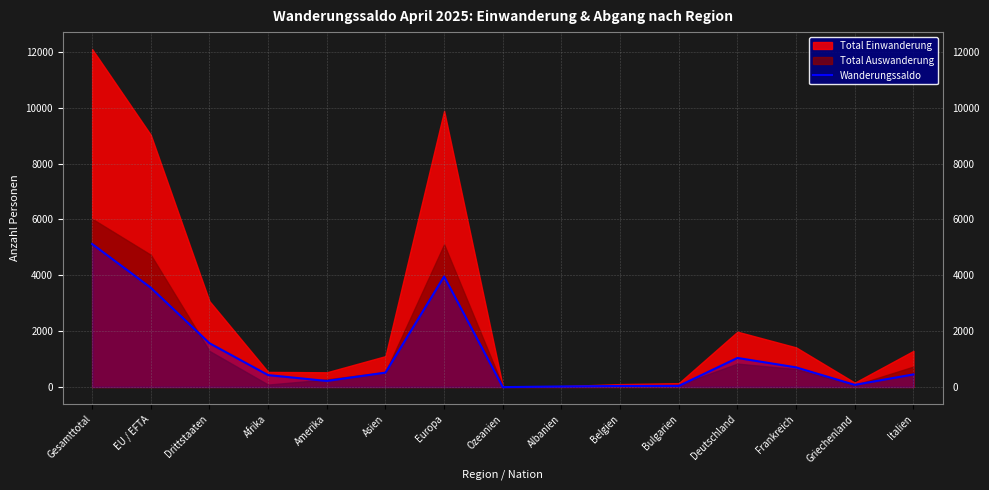

True or false: the data has more than 0 interior local peaks.

True